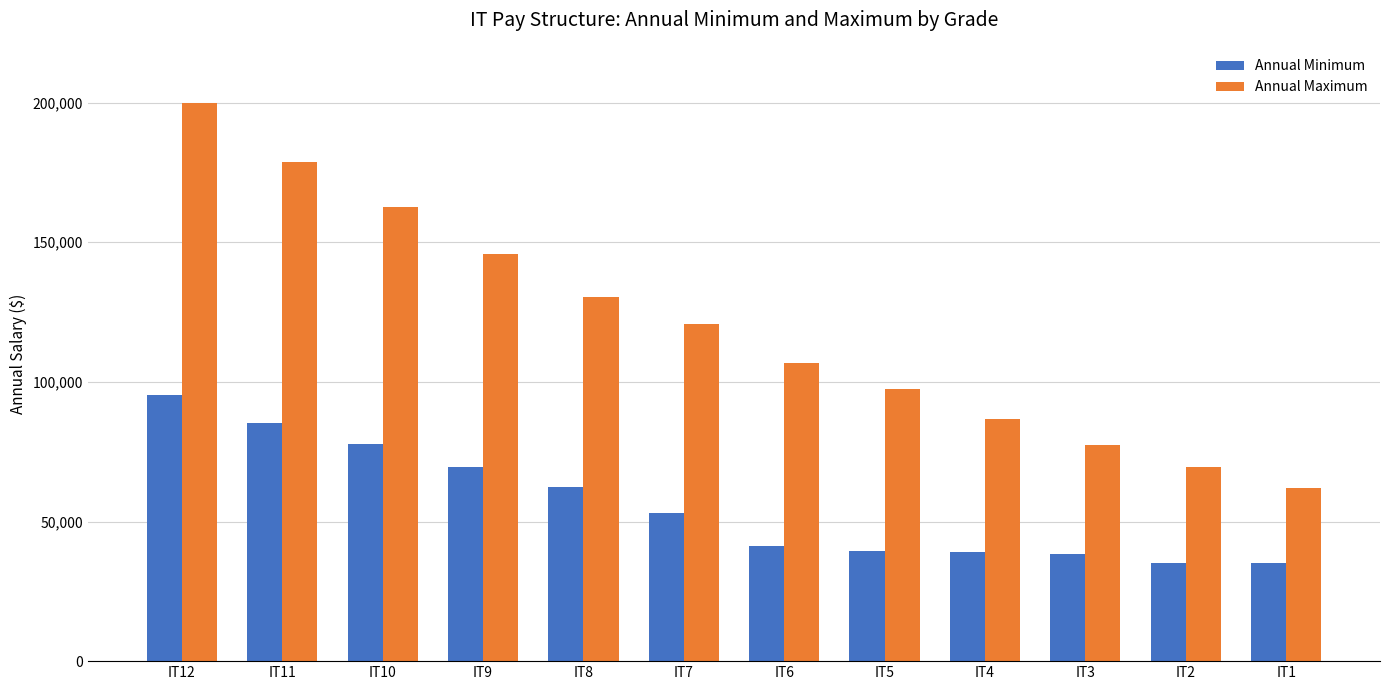

List the labels in order of Annual Maximum value, smallest first.

IT1, IT2, IT3, IT4, IT5, IT6, IT7, IT8, IT9, IT10, IT11, IT12